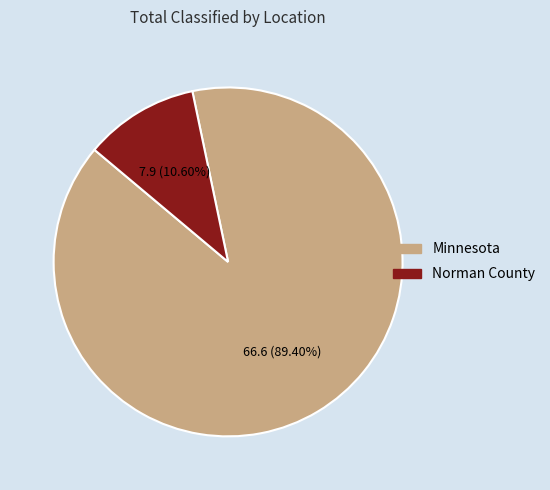

Which category has the biggest portion of the pie?

Minnesota